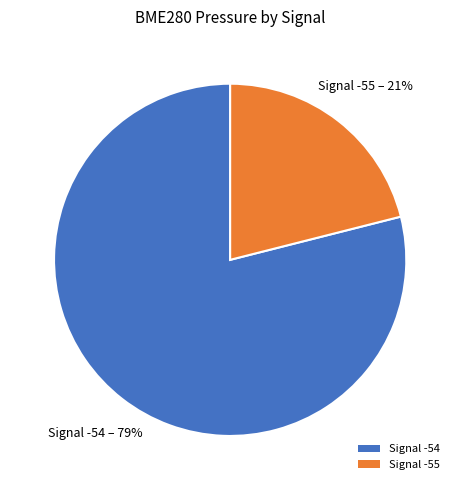

Is the sum of Signal -54 and Signal -55 greater than half?

Yes